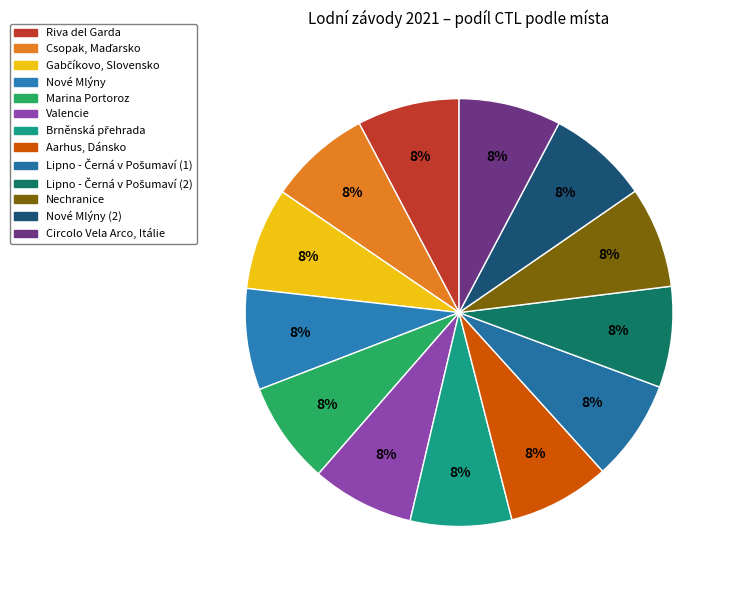

How many segments does this pie chart have?

13